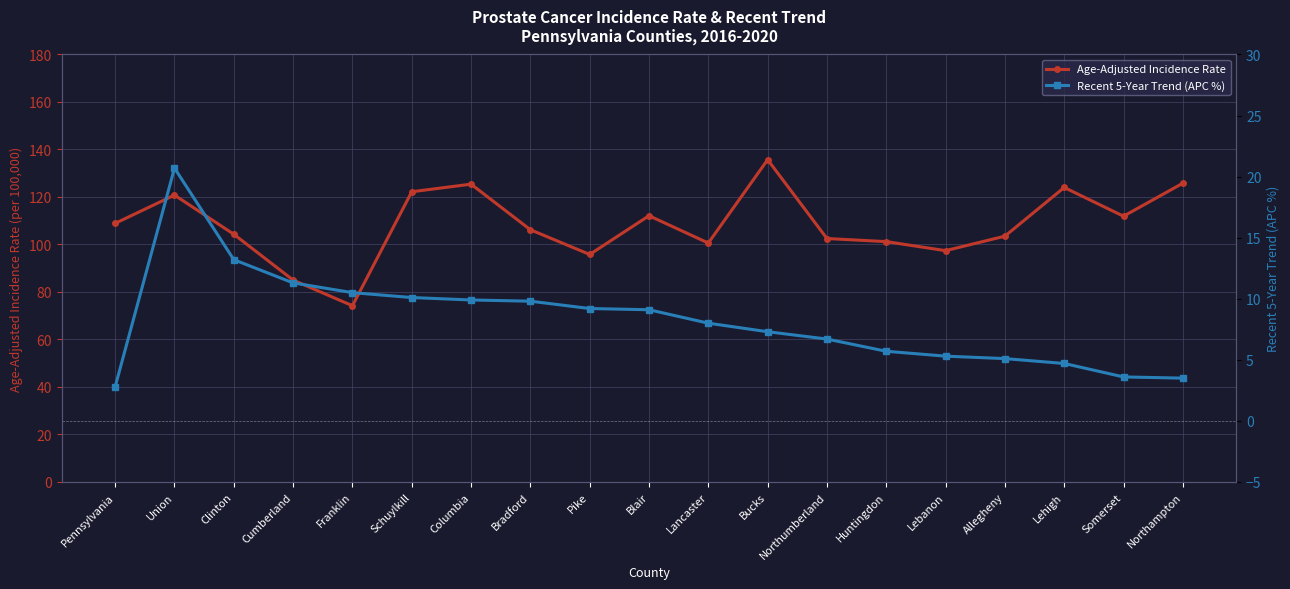

How many values in the Recent 5-Year Trend (APC %) series are below 8?

9